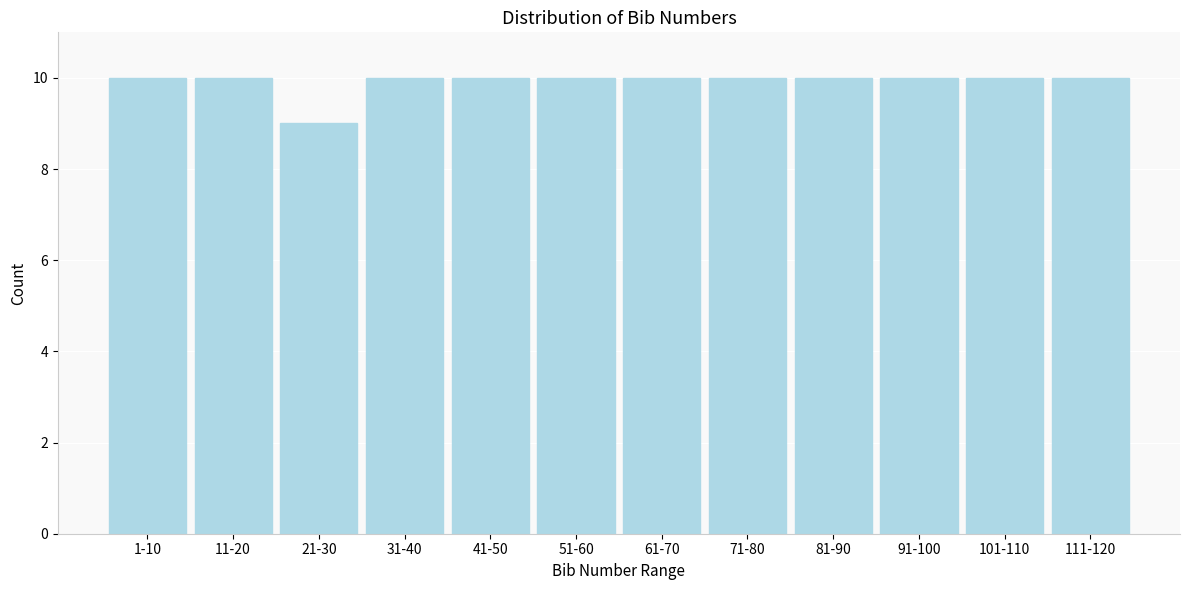

Reading left to right, list all the values displayed in this chart.

10	10	9	10	10	10	10	10	10	10	10	10